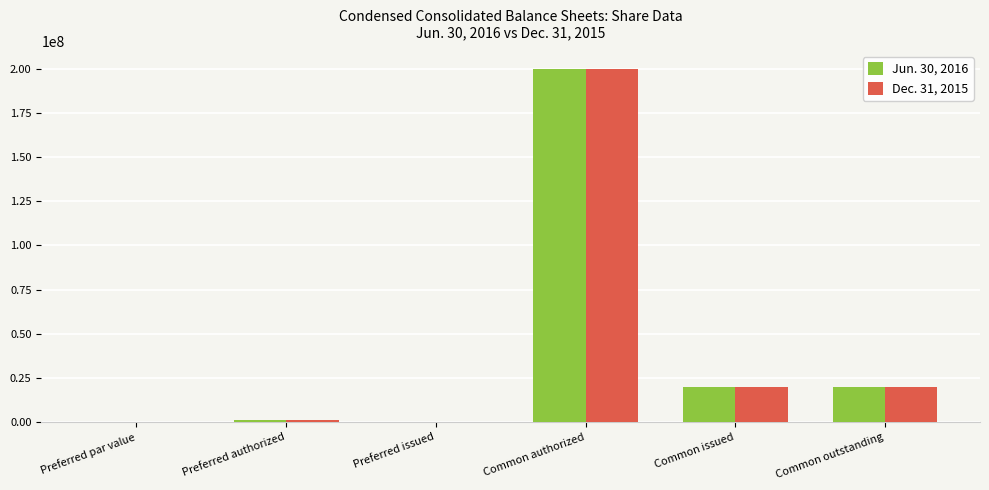

Count the number of categories in the chart.

6